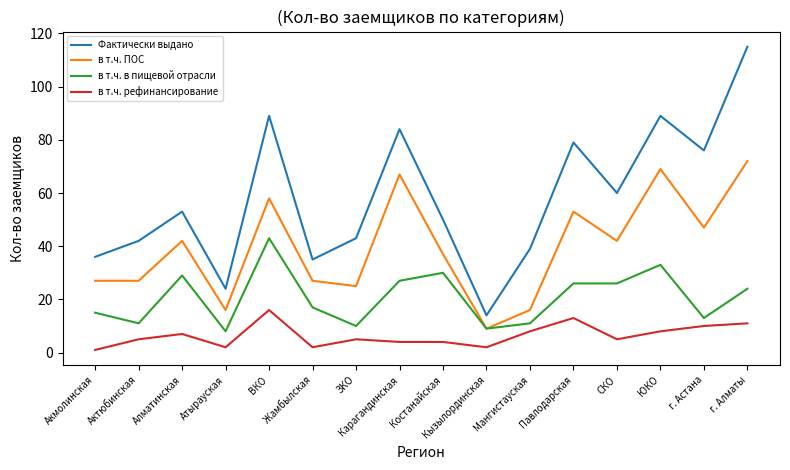

Rank the series by their average value, from highest to lowest.

Фактически выдано, в т.ч. ПОС, в т.ч. в пищевой отрасли, в т.ч. рефинансирование